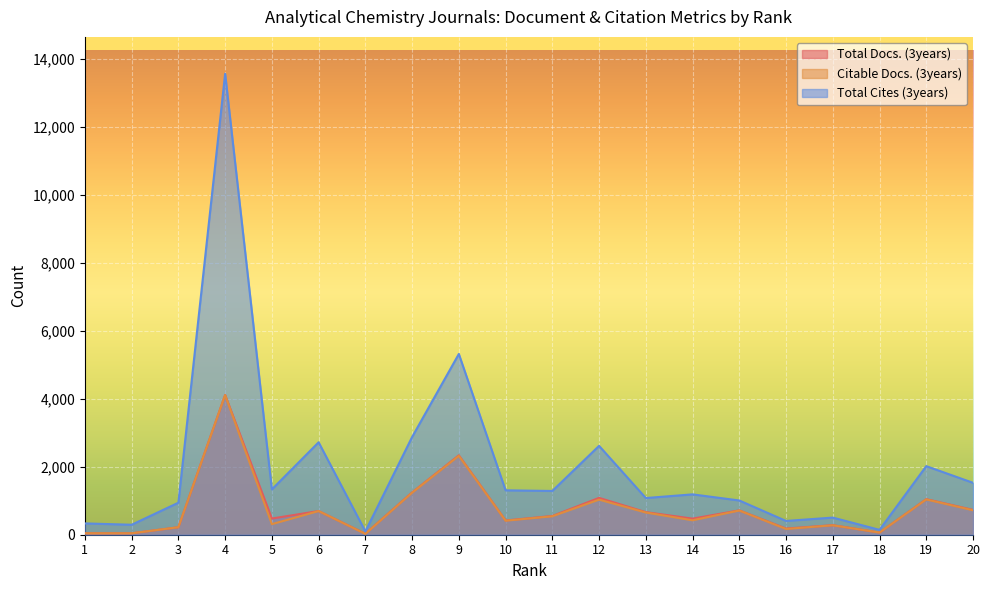

At which label does Total Docs. (3years) first exceed 551?

4